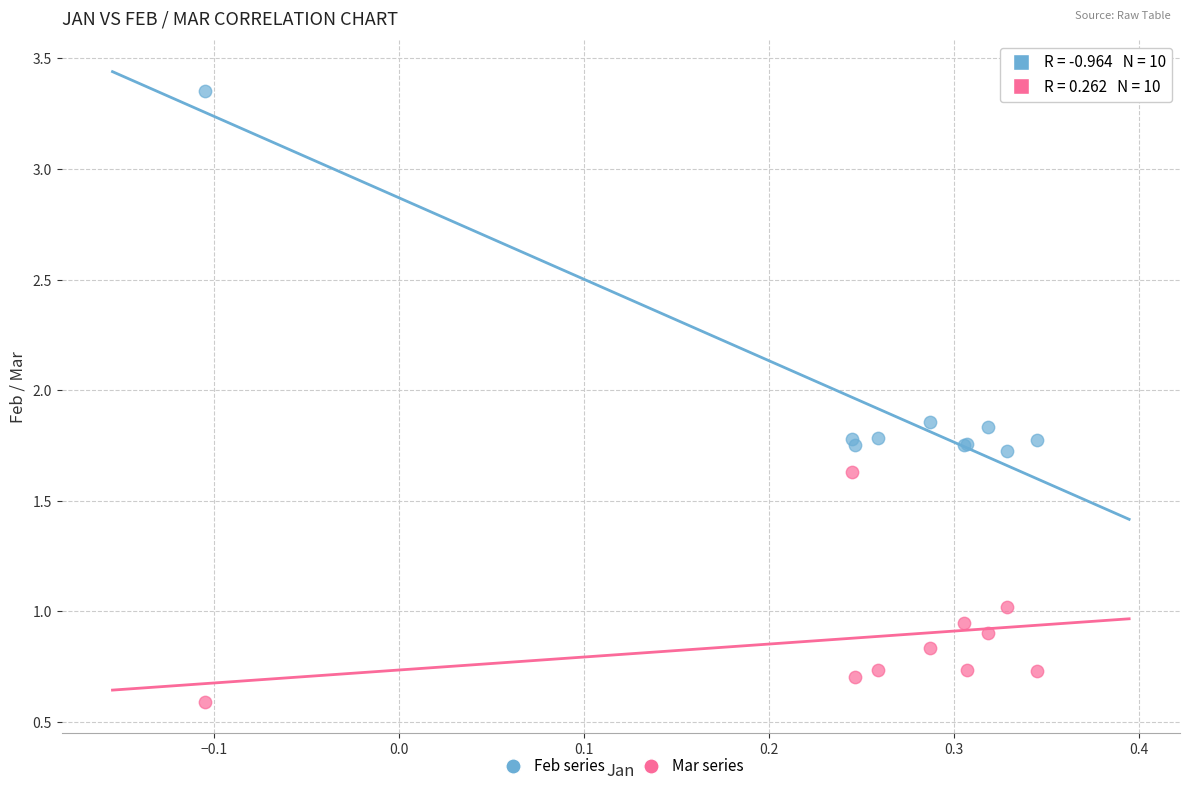

Which series has the largest Y range (max minus min)?

Feb series